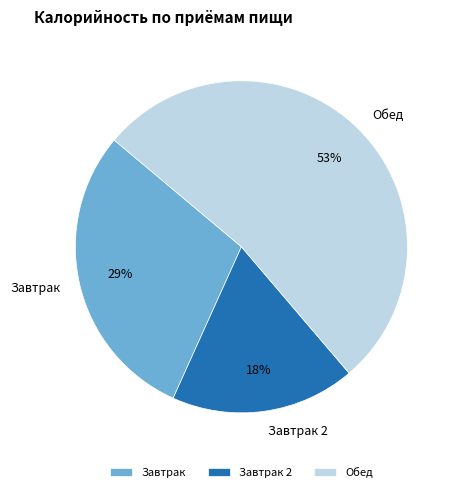

Is there a majority slice in this chart?

Yes